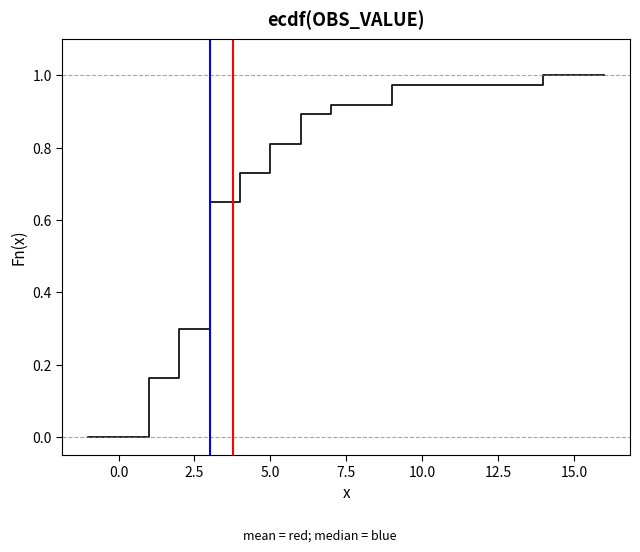

True or false: the data shows 0.9 at 19.

False